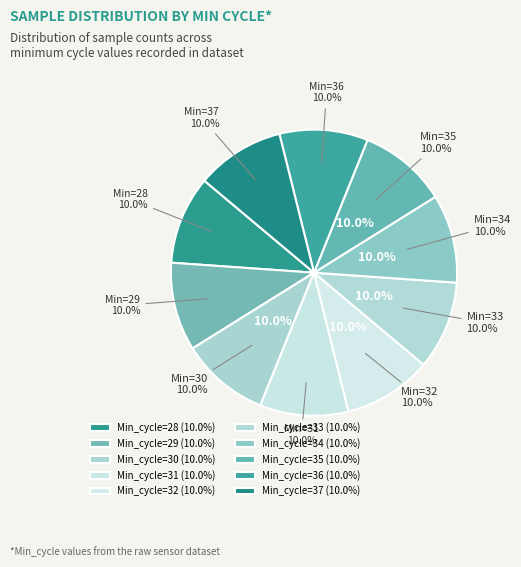

Is it true that 32 is 1% of the pie?

False